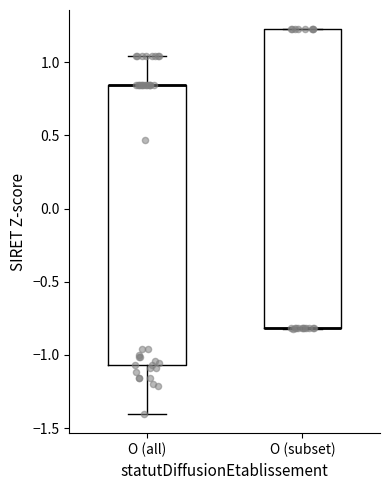

Comparing the boxes themselves (not the whiskers), which one is the tallest?

O (subset)